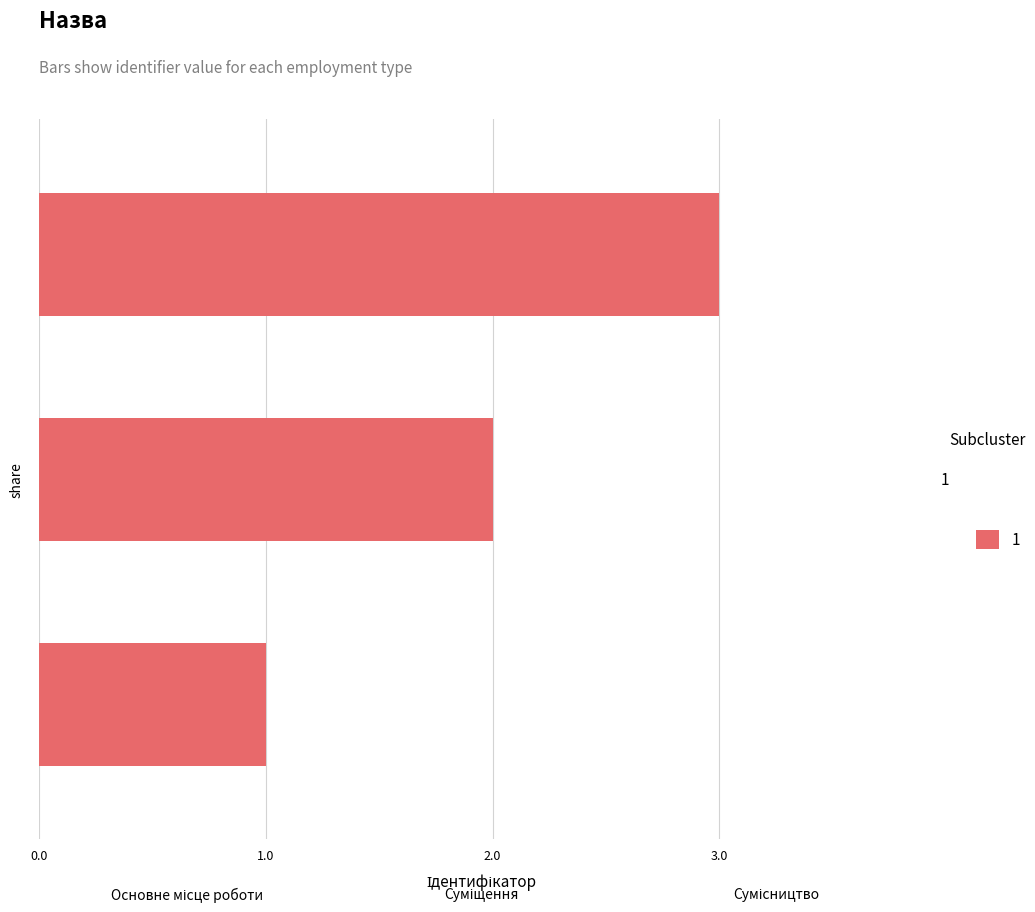

What is the greatest value displayed?

3